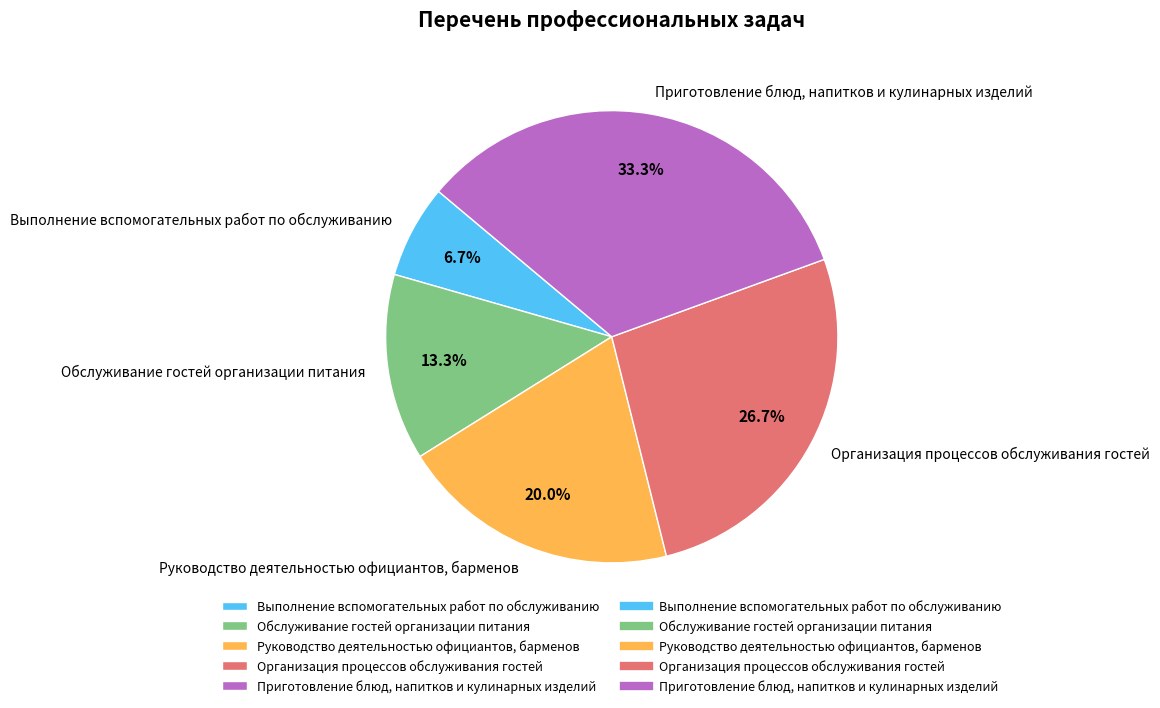

How many segments does this pie chart have?

5